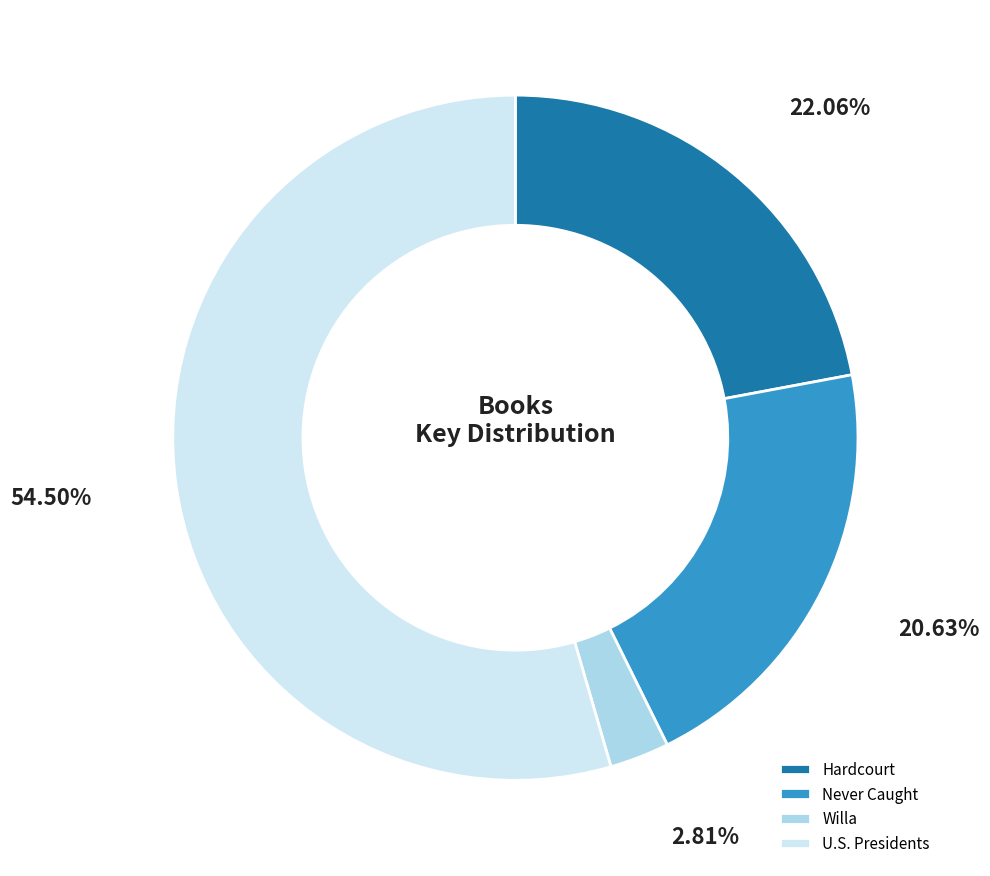

What is the ratio of the value at U.S. Presidents to the value at Never Caught?

2.6